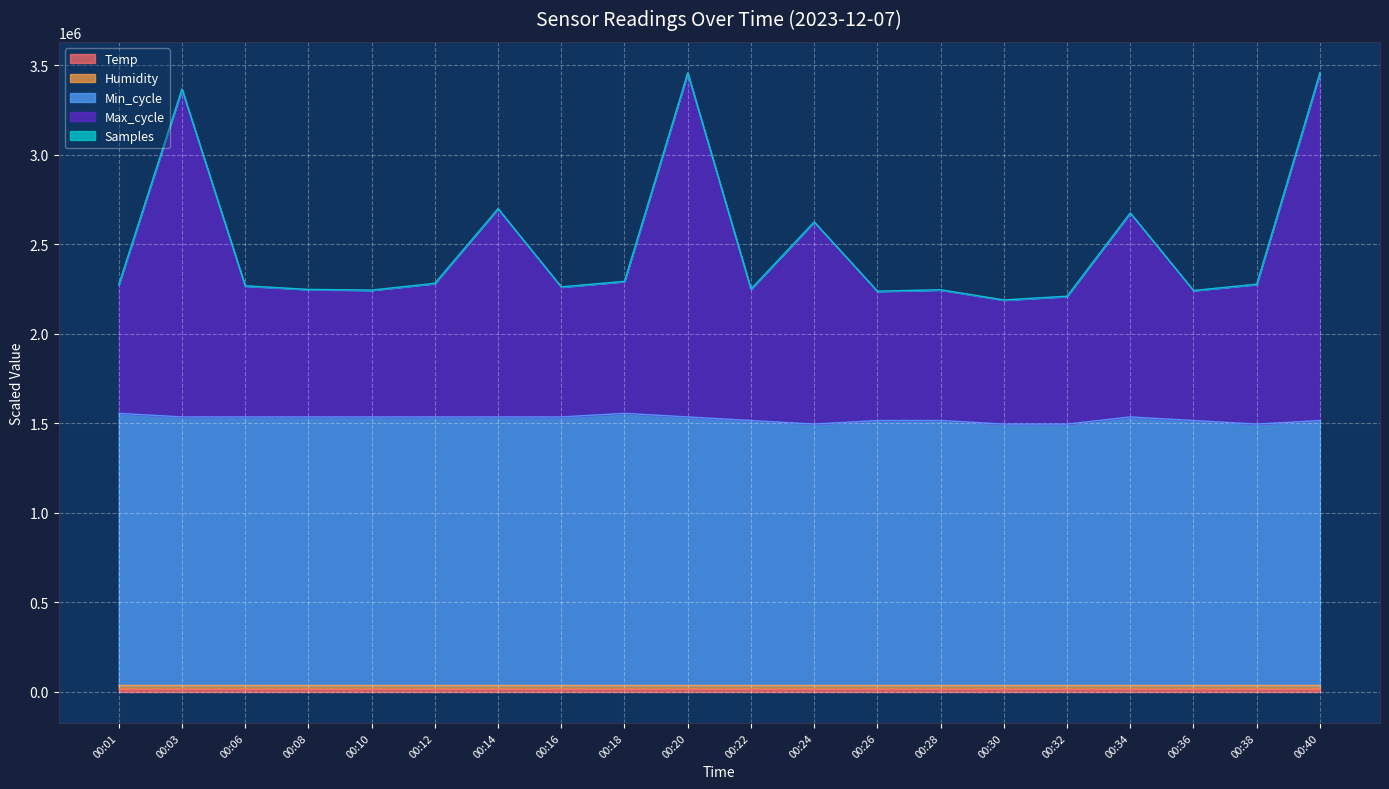

Does the chart display data point markers on the line(s)?

No